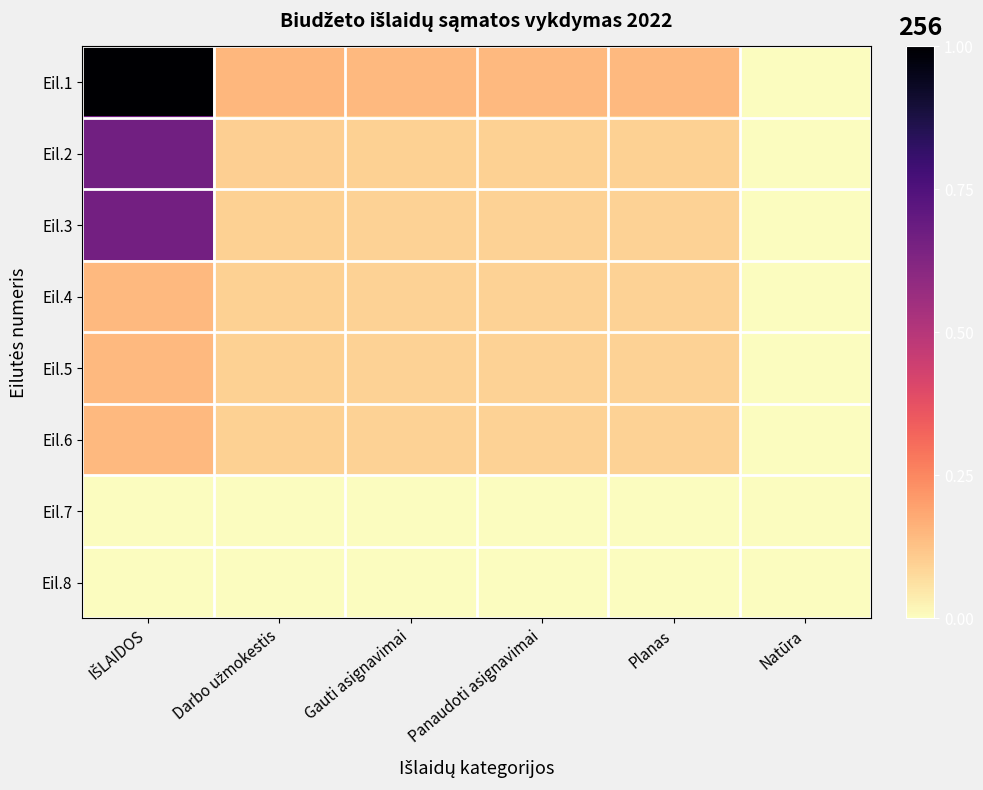

At which category is the sum across all series the highest?

IŠLAIDOS